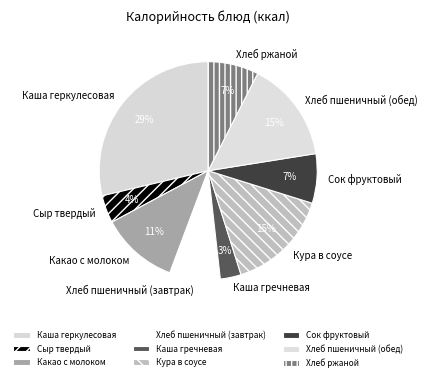

True or false: Хлеб пшеничный (завтрак) accounts for 2% of the total.

False